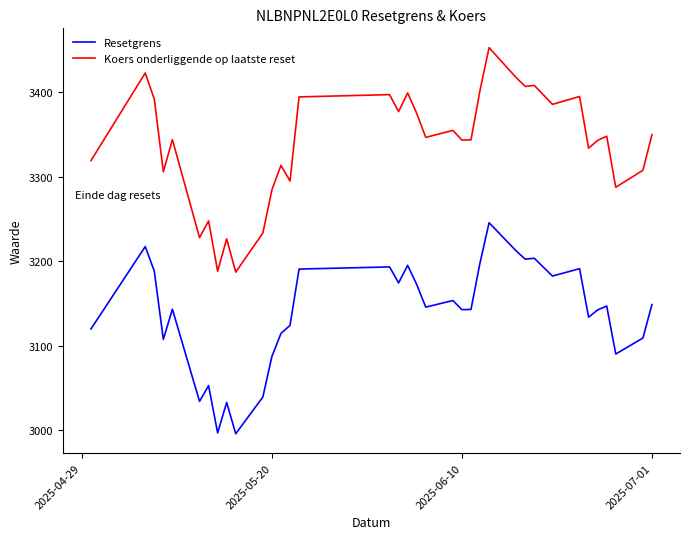

What is the lowest value of the Resetgrens series?

2996.0